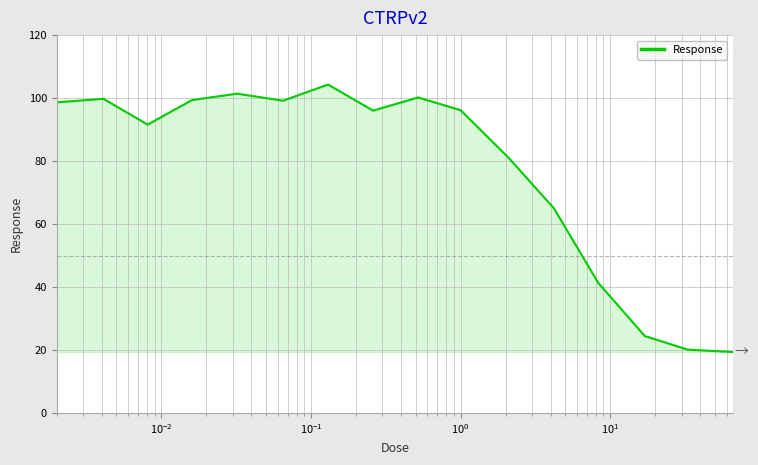

What is the smallest value displayed?

19.4